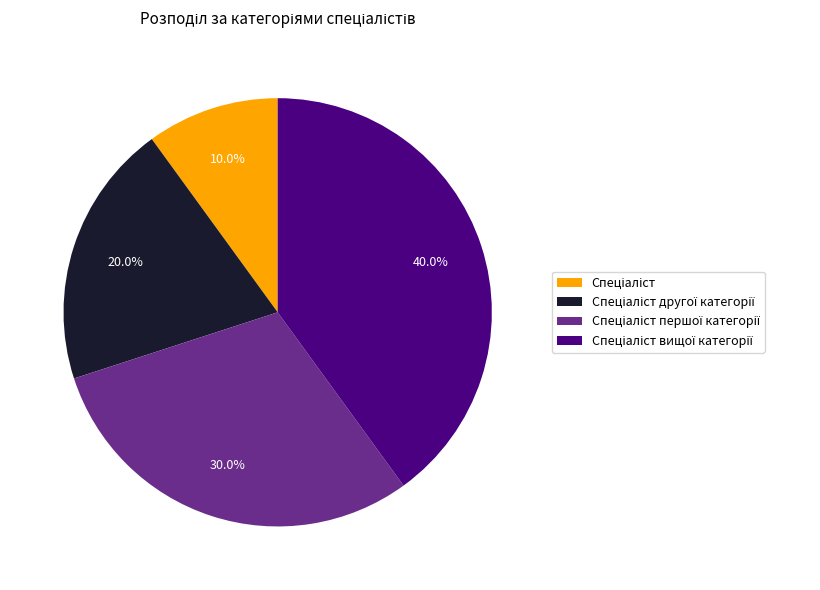

Does any single category account for the majority?

No